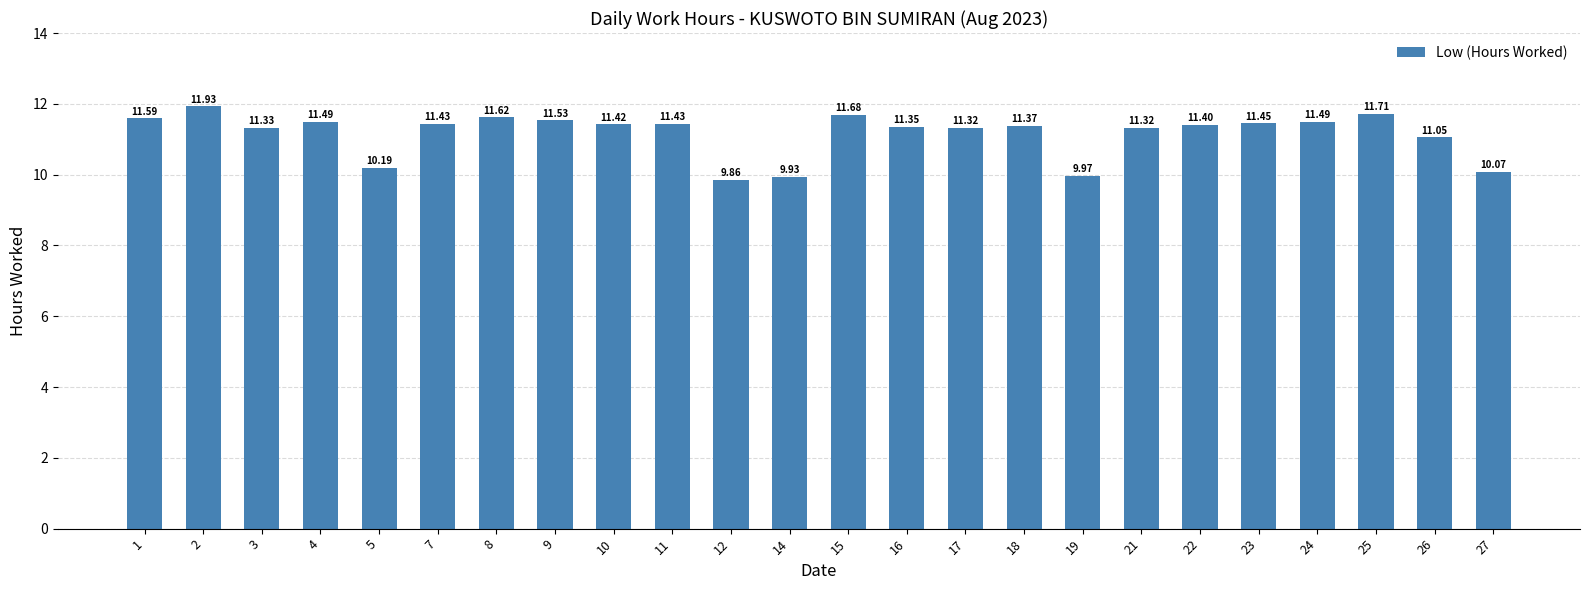

Which has a higher value, 16 or 18?

18